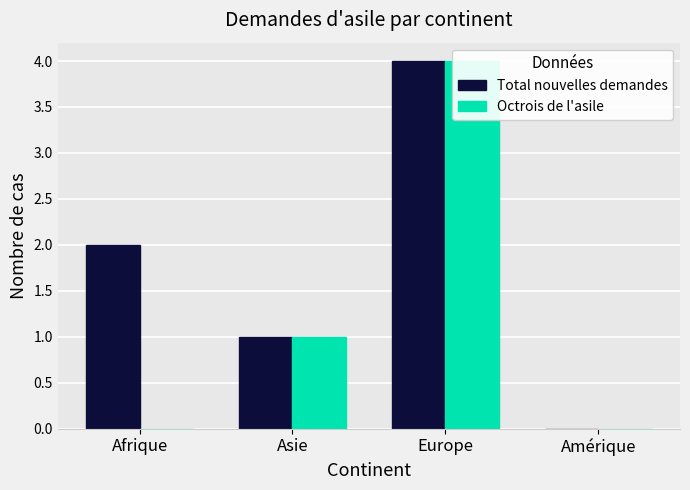

Rank the series by their average value, from lowest to highest.

Octrois de l'asile, Total nouvelles demandes